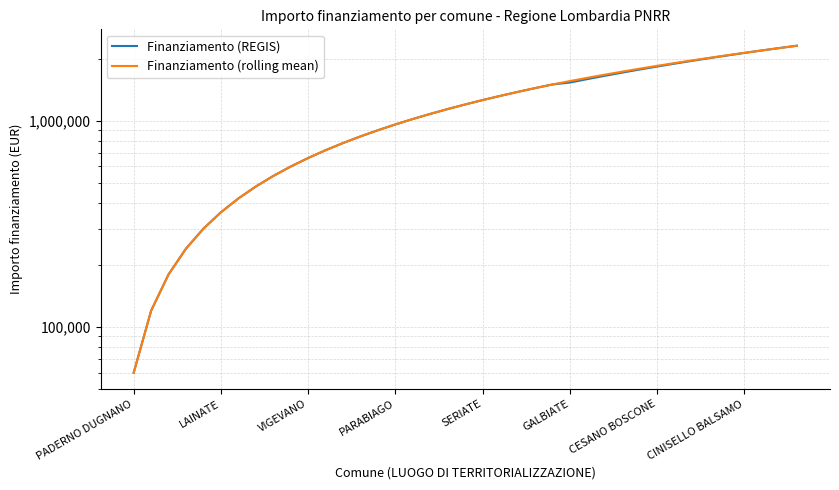

Between which two adjacent categories do Finanziamento (REGIS) and Finanziamento (rolling mean) first intersect?

36 and 37